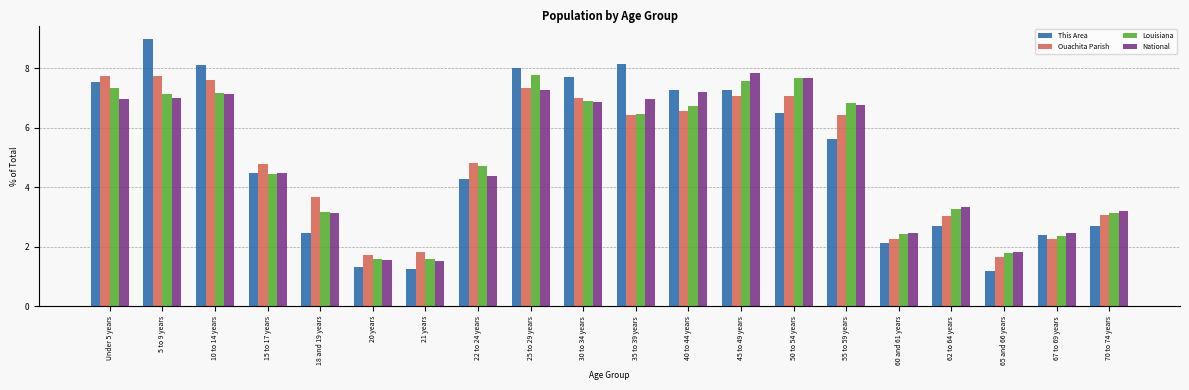

At how many categories does at least one series exceed 6?

10